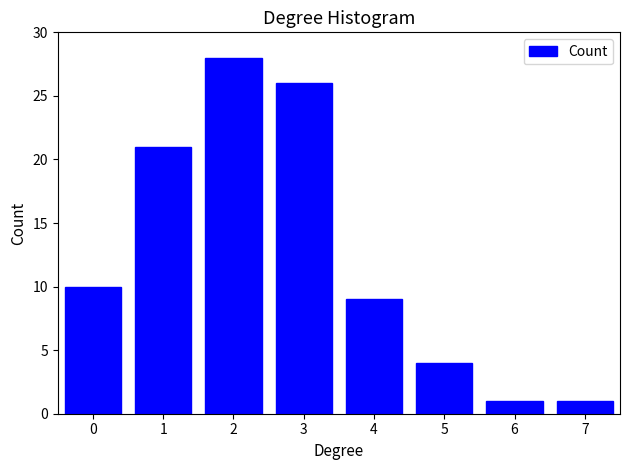

Reading left to right, list all the values displayed in this chart.

0=10	1=21	2=28	3=26	4=9	5=4	6=1	7=1